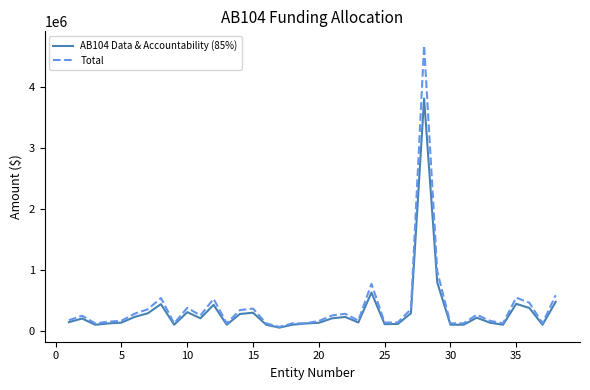

List the series in order of their peak value, highest first.

Total, AB104 Data & Accountability (85%)